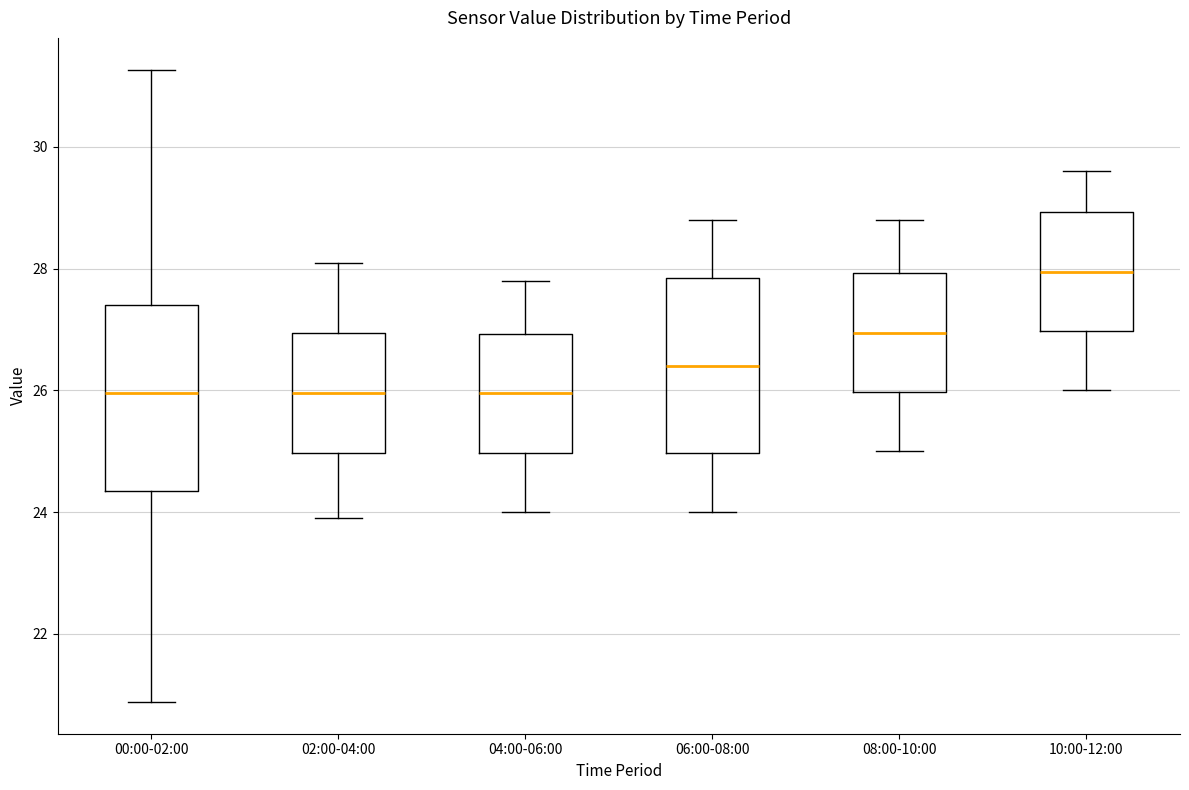

Where is the upper edge of the box for 10:00-12:00 on the y-axis? The values are not printed on the chart, so give them approximately, as read against the axis.

29.0